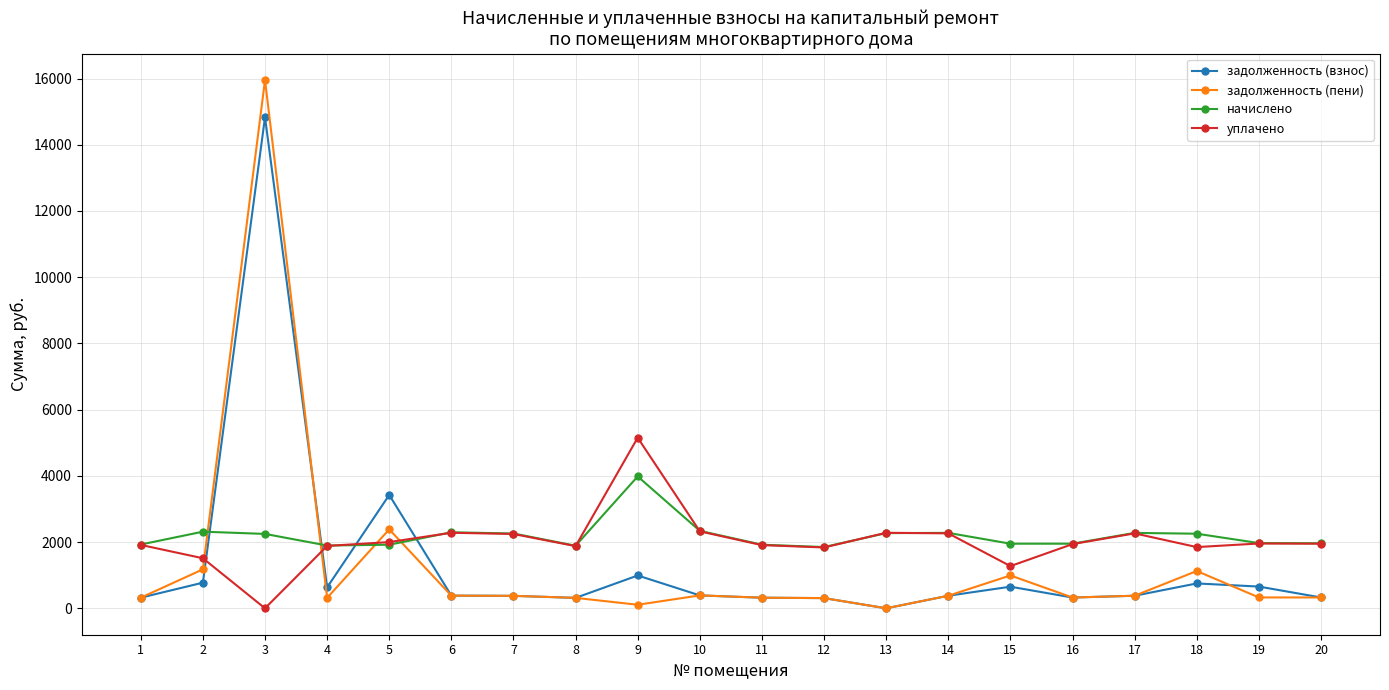

What is the average value of the начислено series?

2188.0